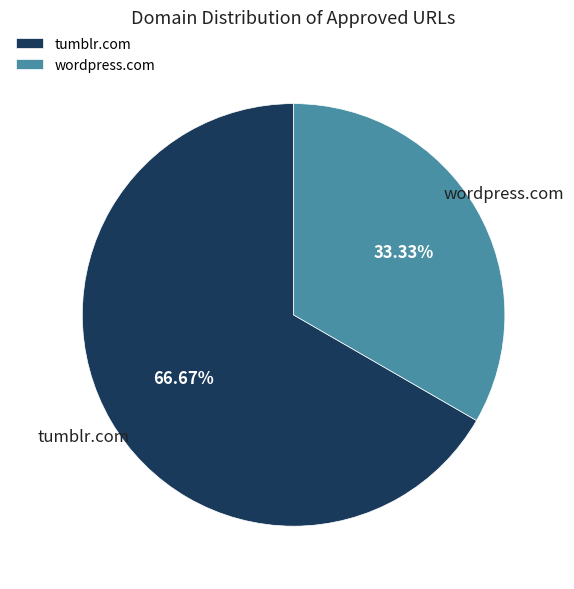

Do wordpress.com and tumblr.com together represent more than half of the pie?

Yes